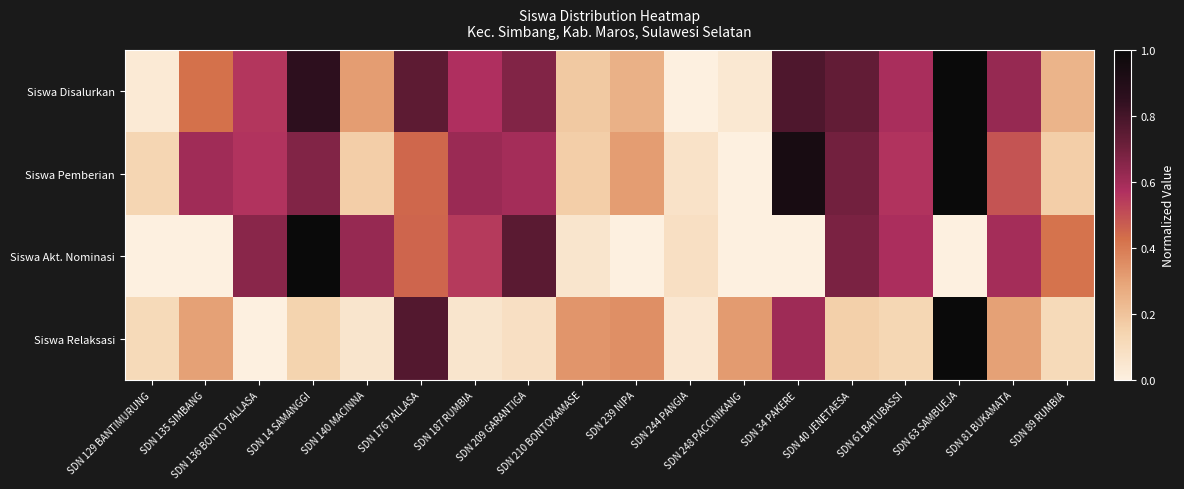

Reading left to right, transcribe all the data shown in this chart.

Siswa Disalurkan: SDN 129 BANTIMURUNG=0.0	SDN 135 SIMBANG=0.4	SDN 136 BONTO TALLASA=0.6	SDN 14 SAMANGGI=0.9	SDN 140 MACINNA=0.3	SDN 176 TALLASA=0.7	SDN 187 RUMBIA=0.6	SDN 209 GARANTIGA=0.7	SDN 210 BONTOKAMASE=0.2	SDN 239 NIPA=0.3	SDN 244 PANGIA=0.0	SDN 248 PACCINIKANG=0.0	SDN 34 PAKERE=0.8	SDN 40 JENETAESA=0.7	SDN 61 BATUBASSI=0.6	SDN 63 SAMBUEJA=1.0	SDN 81 BUKAMATA=0.6	SDN 89 RUMBIA=0.2
Siswa Pemberian: SDN 129 BANTIMURUNG=0.1	SDN 135 SIMBANG=0.6	SDN 136 BONTO TALLASA=0.6	SDN 14 SAMANGGI=0.7	SDN 140 MACINNA=0.2	SDN 176 TALLASA=0.4	SDN 187 RUMBIA=0.6	SDN 209 GARANTIGA=0.6	SDN 210 BONTOKAMASE=0.2	SDN 239 NIPA=0.3	SDN 244 PANGIA=0.1	SDN 248 PACCINIKANG=0.0	SDN 34 PAKERE=0.9	SDN 40 JENETAESA=0.7	SDN 61 BATUBASSI=0.6	SDN 63 SAMBUEJA=1.0	SDN 81 BUKAMATA=0.5	SDN 89 RUMBIA=0.2
Siswa Akt. Nominasi: SDN 129 BANTIMURUNG=0.0	SDN 135 SIMBANG=0.0	SDN 136 BONTO TALLASA=0.7	SDN 14 SAMANGGI=1.0	SDN 140 MACINNA=0.6	SDN 176 TALLASA=0.4	SDN 187 RUMBIA=0.6	SDN 209 GARANTIGA=0.8	SDN 210 BONTOKAMASE=0.1	SDN 239 NIPA=0.0	SDN 244 PANGIA=0.1	SDN 248 PACCINIKANG=0.0	SDN 34 PAKERE=0.0	SDN 40 JENETAESA=0.7	SDN 61 BATUBASSI=0.6	SDN 63 SAMBUEJA=0.0	SDN 81 BUKAMATA=0.6	SDN 89 RUMBIA=0.4
Siswa Relaksasi: SDN 129 BANTIMURUNG=0.1	SDN 135 SIMBANG=0.3	SDN 136 BONTO TALLASA=0.0	SDN 14 SAMANGGI=0.1	SDN 140 MACINNA=0.1	SDN 176 TALLASA=0.8	SDN 187 RUMBIA=0.1	SDN 209 GARANTIGA=0.1	SDN 210 BONTOKAMASE=0.3	SDN 239 NIPA=0.3	SDN 244 PANGIA=0.0	SDN 248 PACCINIKANG=0.3	SDN 34 PAKERE=0.6	SDN 40 JENETAESA=0.2	SDN 61 BATUBASSI=0.1	SDN 63 SAMBUEJA=1.0	SDN 81 BUKAMATA=0.3	SDN 89 RUMBIA=0.1